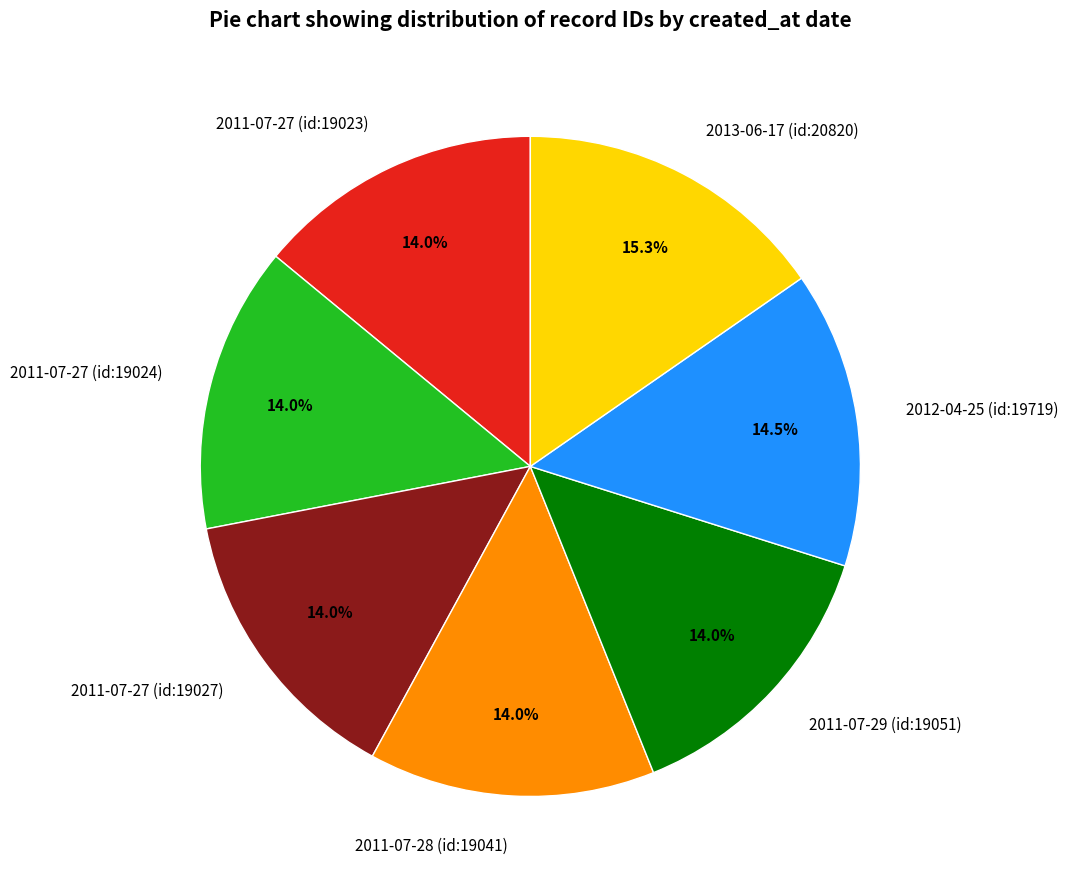

What percentage is NOT represented by 2012-04-25 (id:19719)?

85.5%